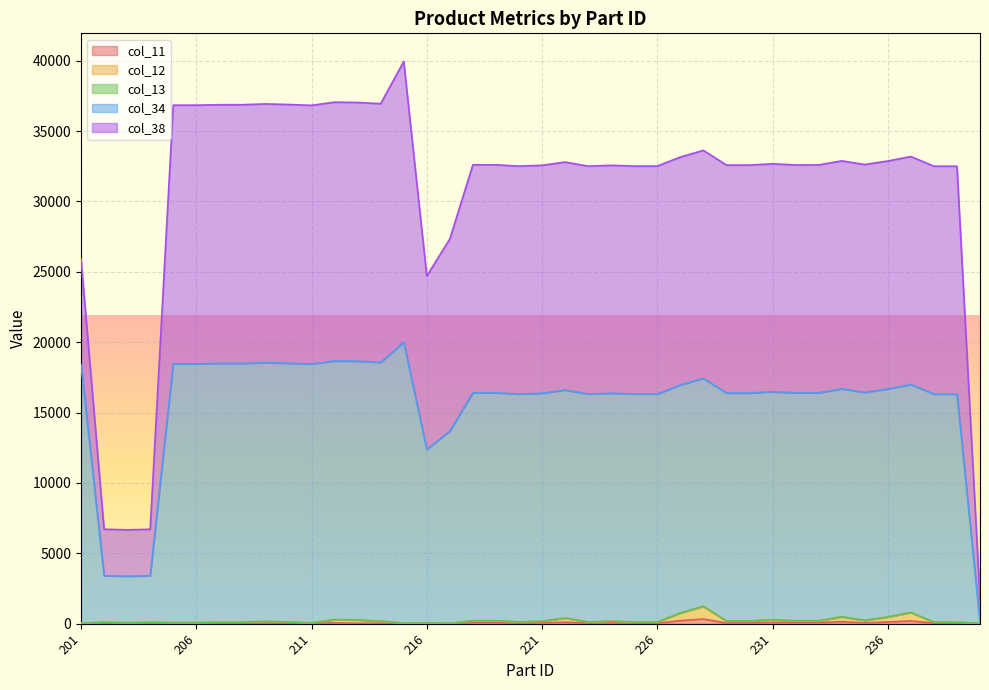

Which has a higher value, 204 or 223?

223